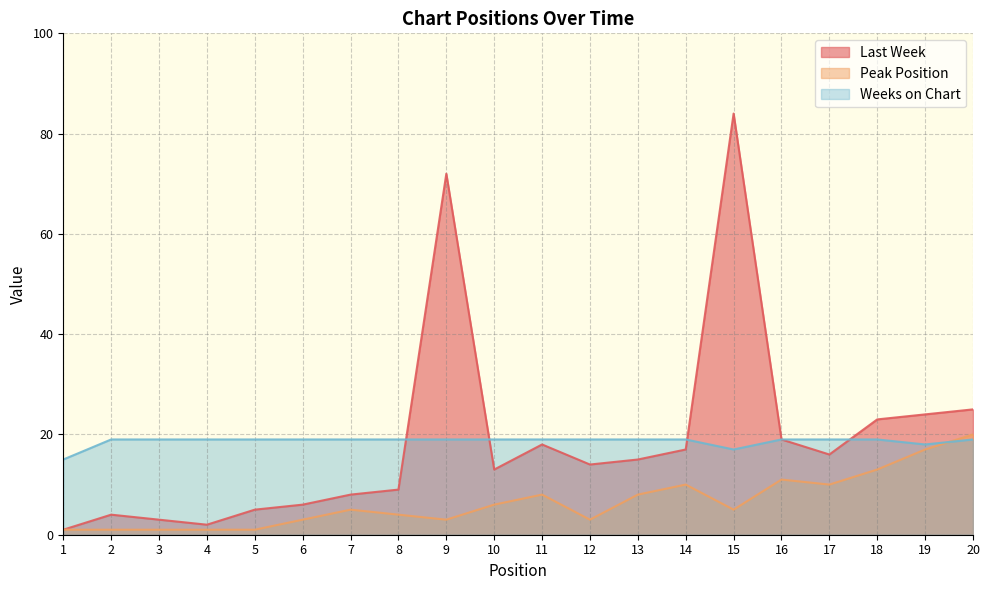

The Weeks on Chart series shows 7 at 19. True or false?

False